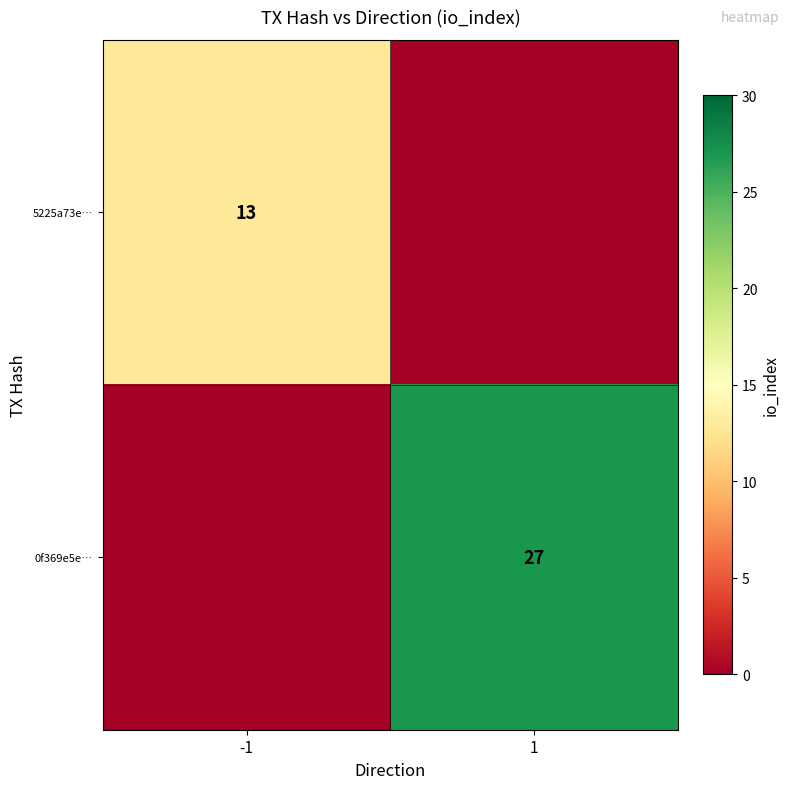

The value of 5225a73e… at -1 is 13. True or false?

True